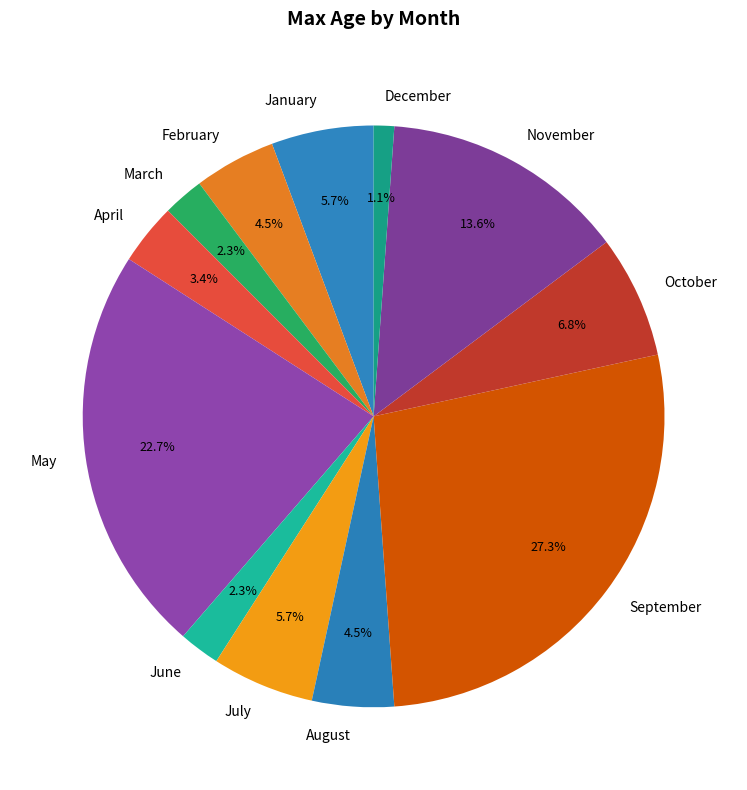

Count the number of slices in the pie.

12